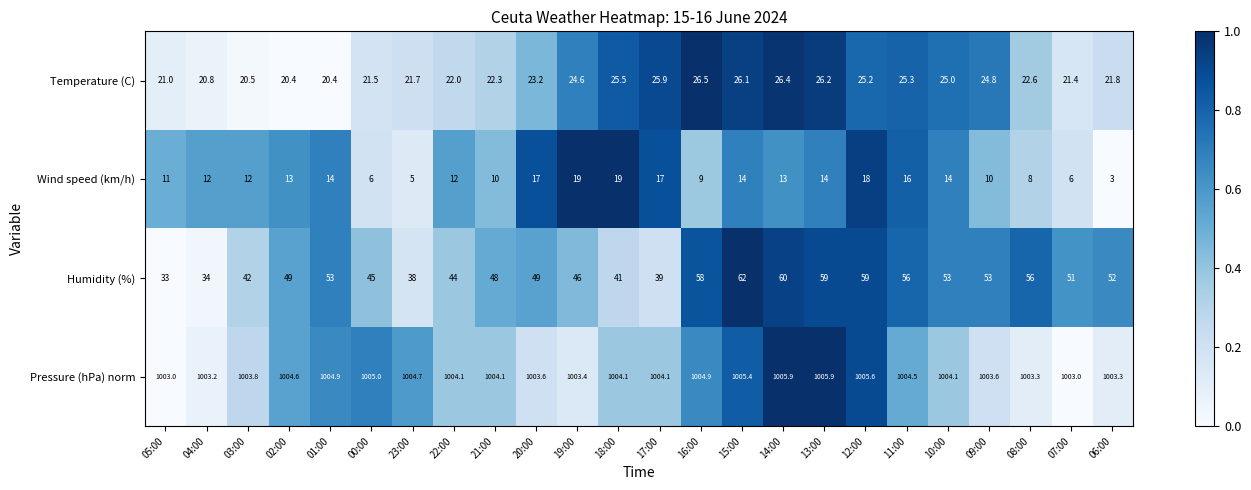

What is the minimum value for Temperature (C)?

20.4